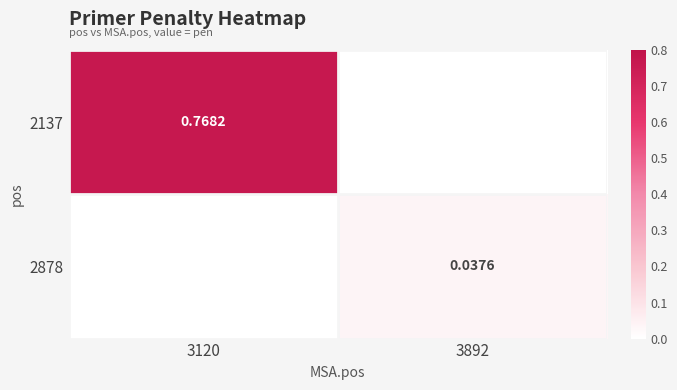

Which has a higher value, 3120 or 3892?

3120